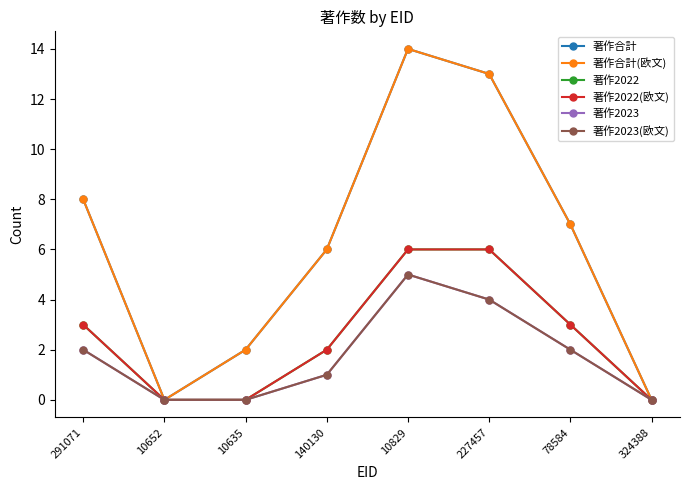

What is the difference between the second highest and second lowest values in the 著作合計 series?

13